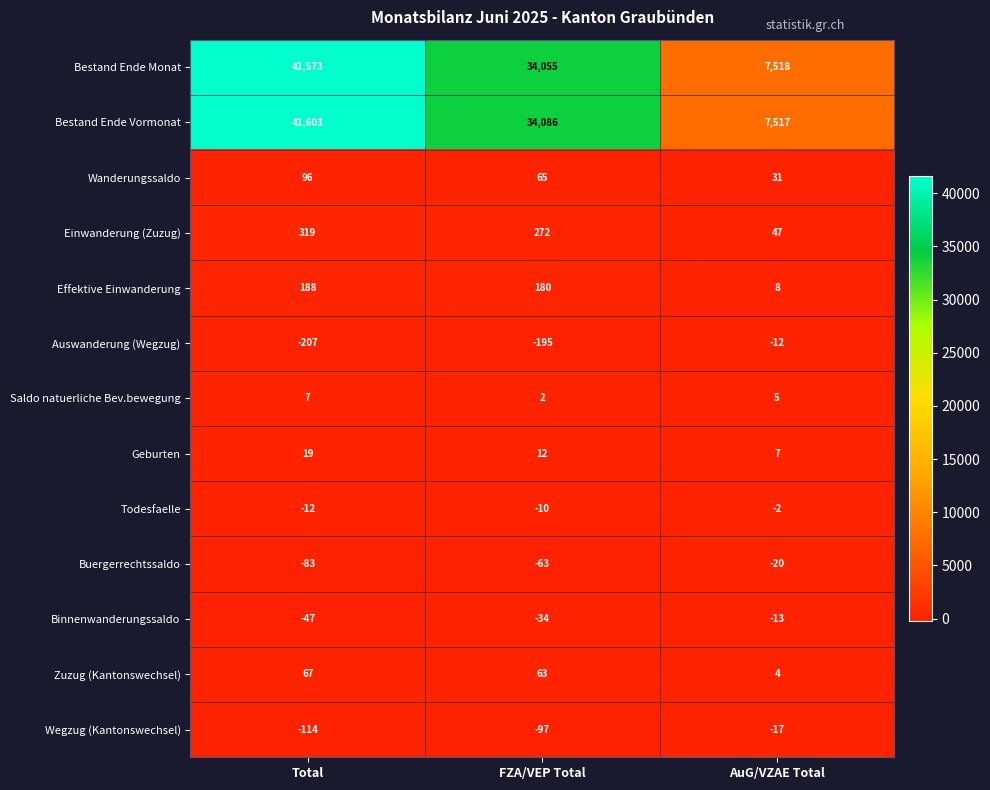

At which label is Einwanderung (Zuzug) closest to 183?

FZA/VEP Total